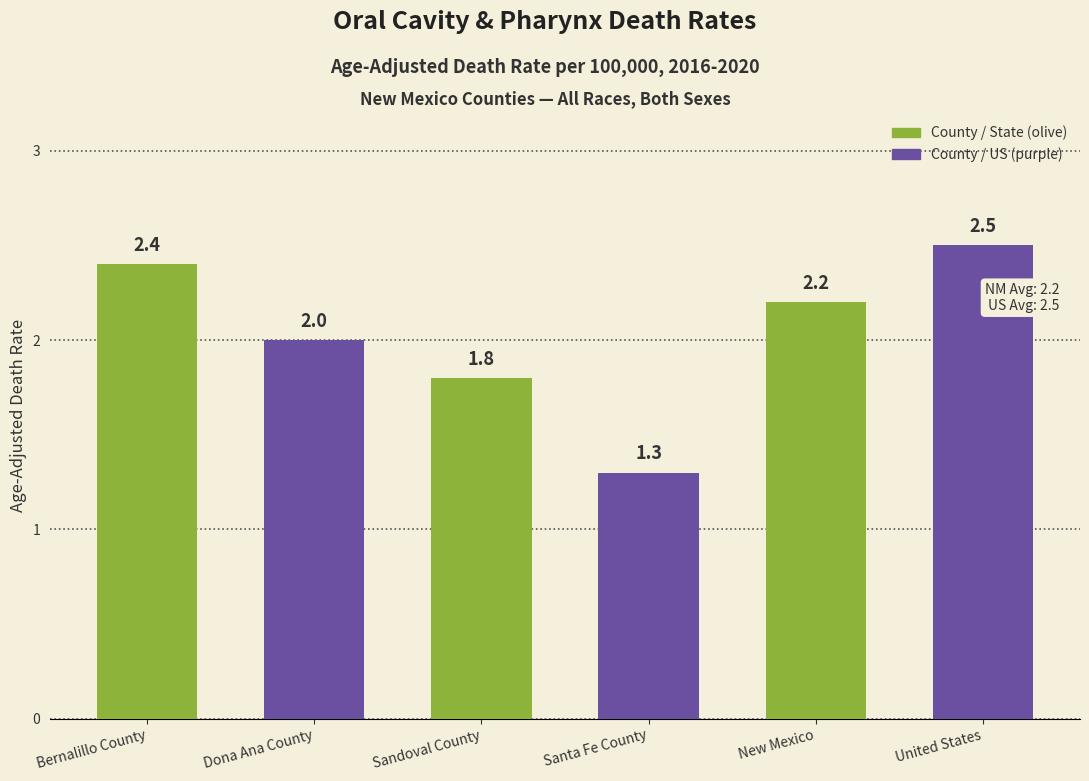

What is the difference between the maximum and minimum values?

1.2